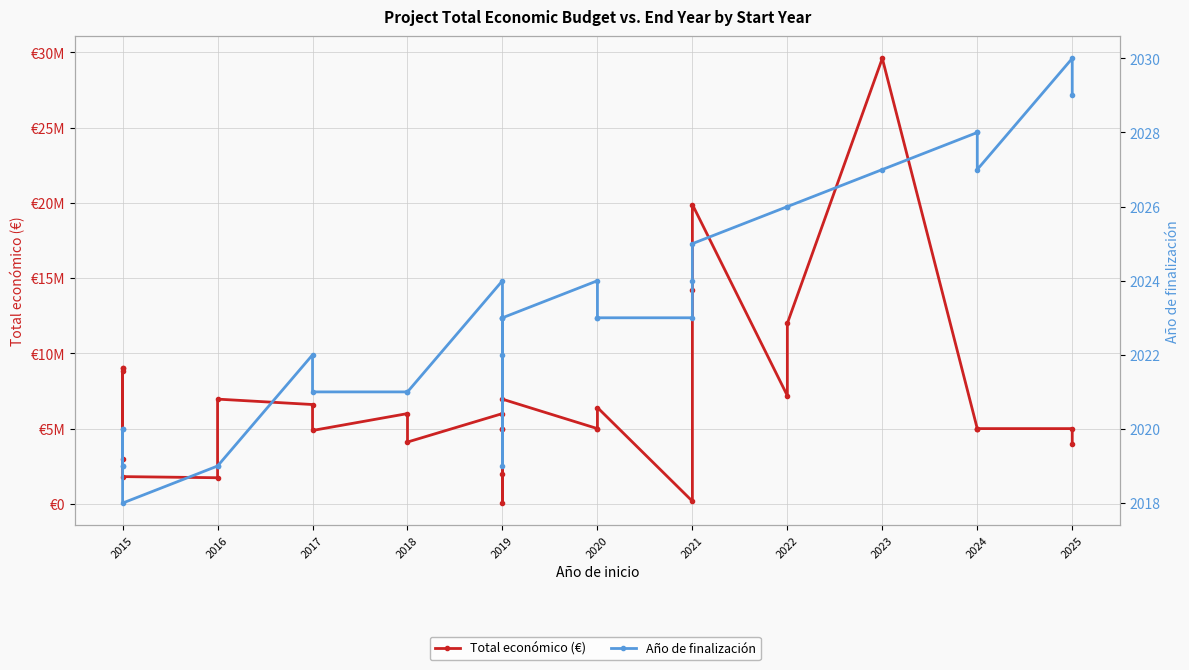

Reading left to right, transcribe all the data shown in this chart.

Total económico (€): 3000000	8817637	8999544	8999757	1809586	1734237	6960293	6600746	4875616	5998373	4107005	5999968	1999580	4999365	50000	4990128	6955758	4999972	4999393	6402164	172932	14186402	19896326	7188013	11999659	29609362	4997527	4997361	4999991	4999137	3999982
Año de finalización: 2019	2020	2020	2019	2018	2019	2019	2022	2021	2021	2021	2024	2022	2023	2019	2023	2023	2024	2023	2023	2023	2024	2025	2026	2026	2027	2028	2028	2027	2030	2029